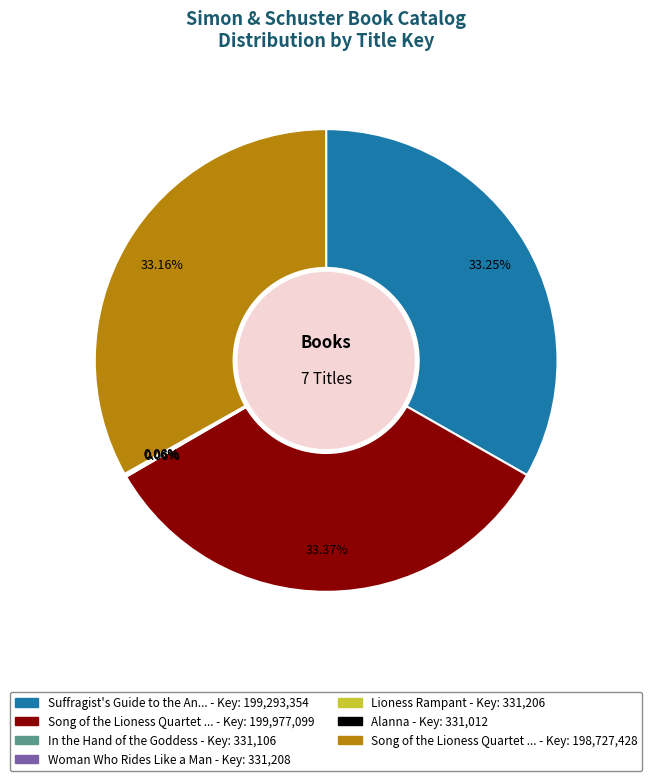

Does any single category account for the majority?

No